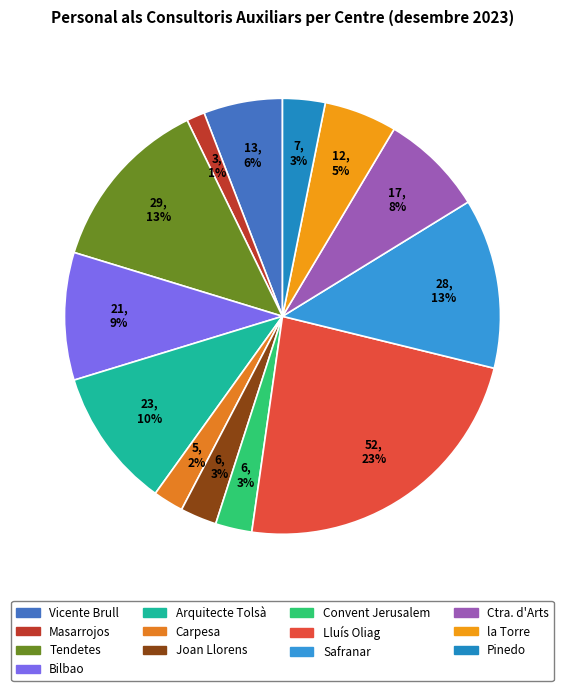

What percentage is the Masarrojos slice, to the nearest percent?

1%